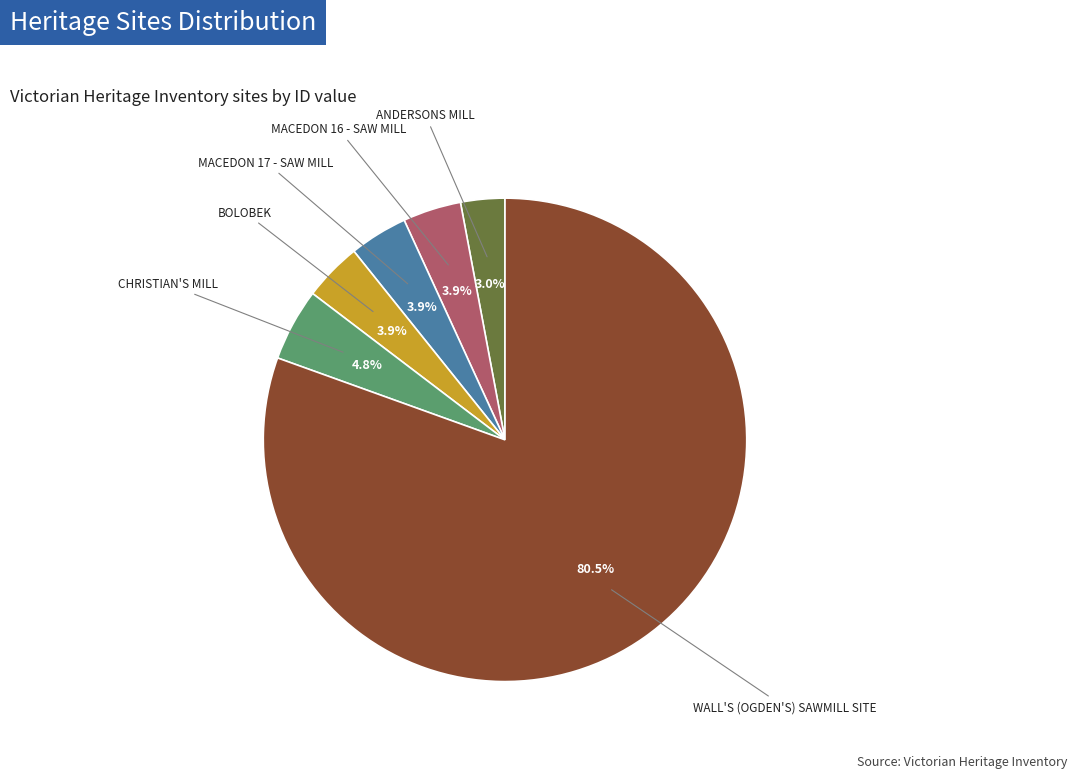

To the nearest percent, what is the difference between the WALL'S (OGDEN'S) SAWMILL SITE and MACEDON 17 - SAW MILL slice percentages?

77%